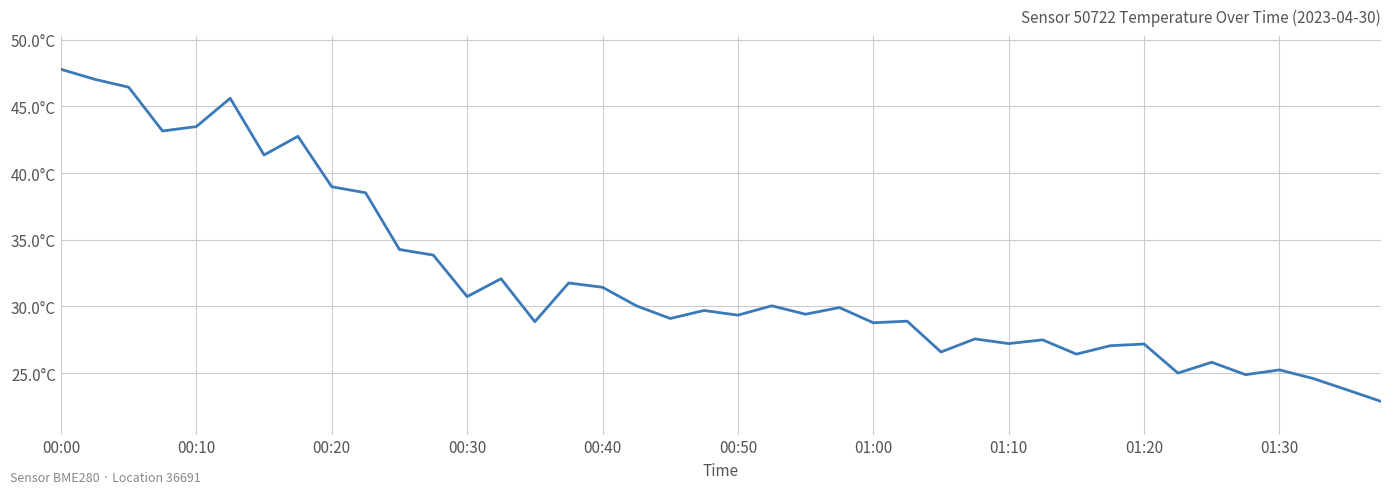

What is the average value?

32.1